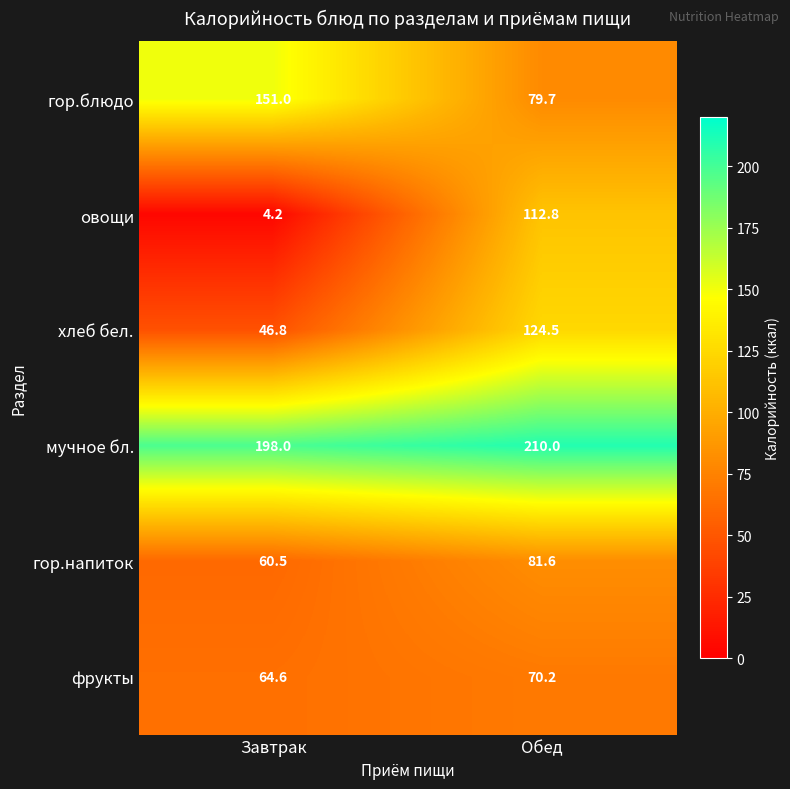

What is the approximate value of гор.напиток at Обед?

81.6